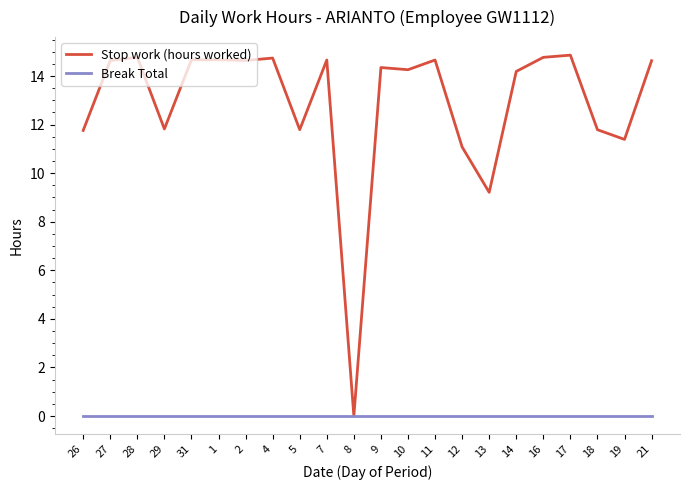

At which label does Stop work (hours worked) reach its minimum?

8